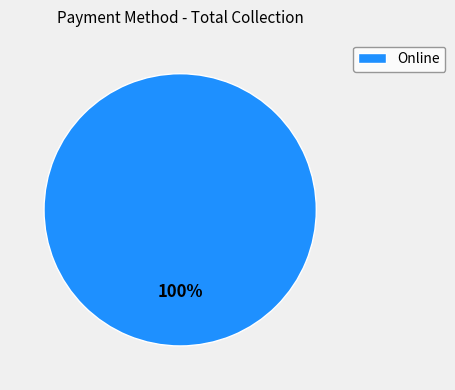

Does Online account for over 50% of the chart?

Yes